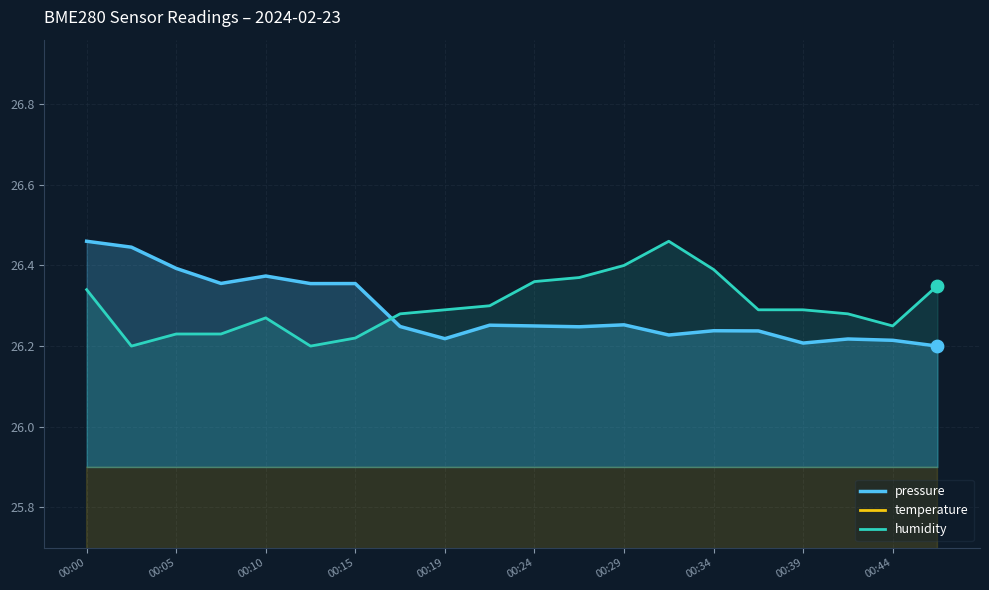

After their last crossing, which series has the higher values: humidity or pressure?

humidity